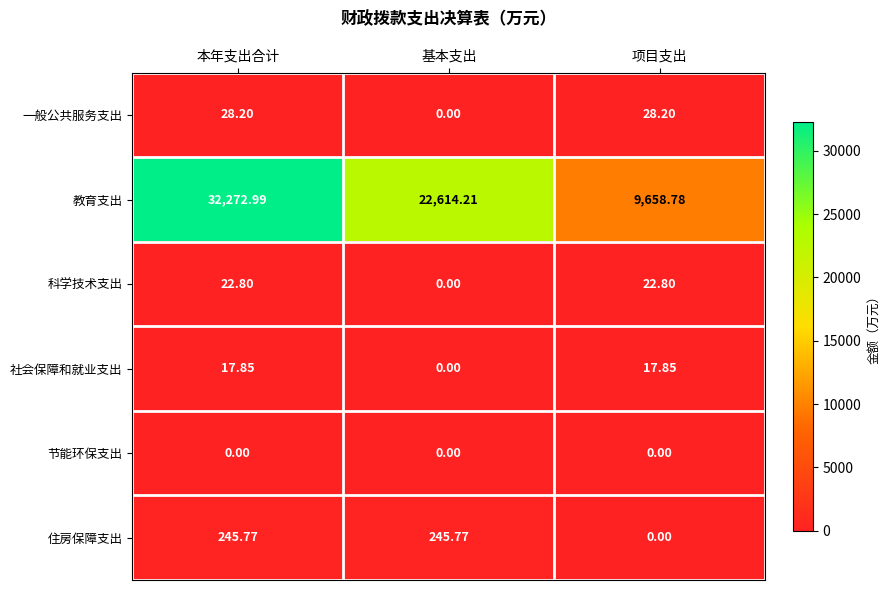

Which series has the largest range (max minus min)?

教育支出